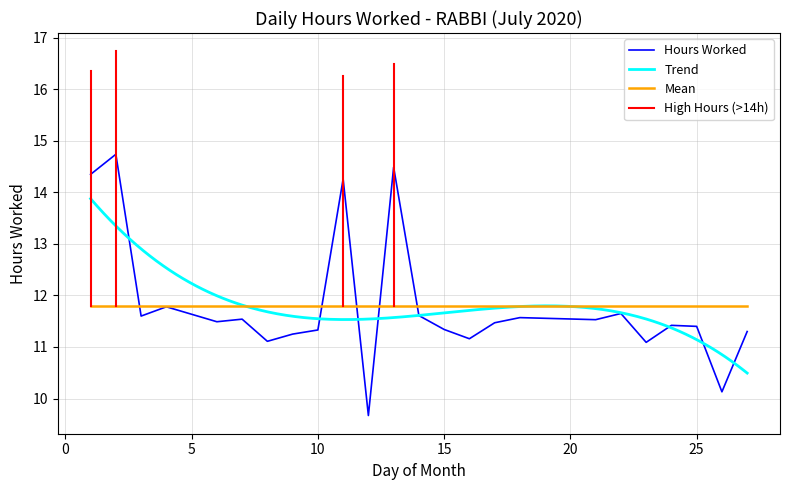

What is the sum of all values?

283.3